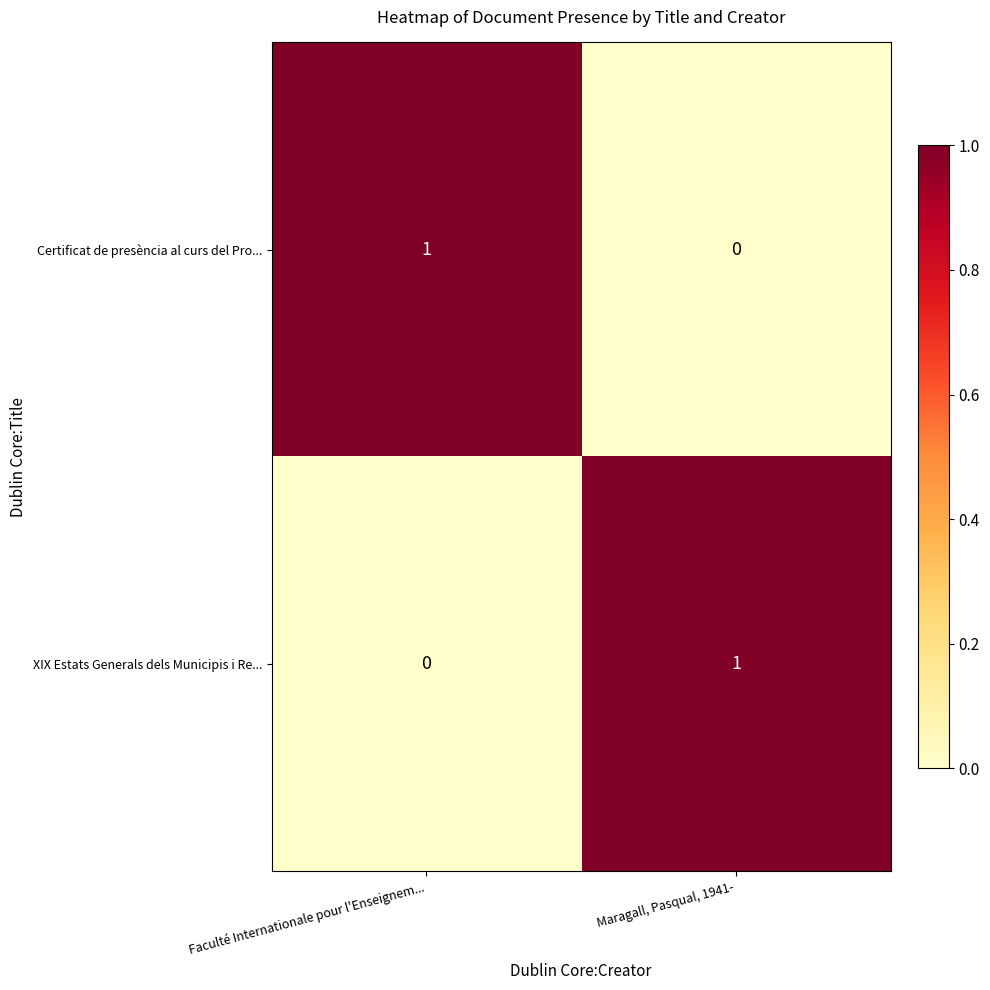

At which label is XIX Estats Generals dels Municipis i Re... closest to 0?

Faculté Internationale pour l'Enseignem...